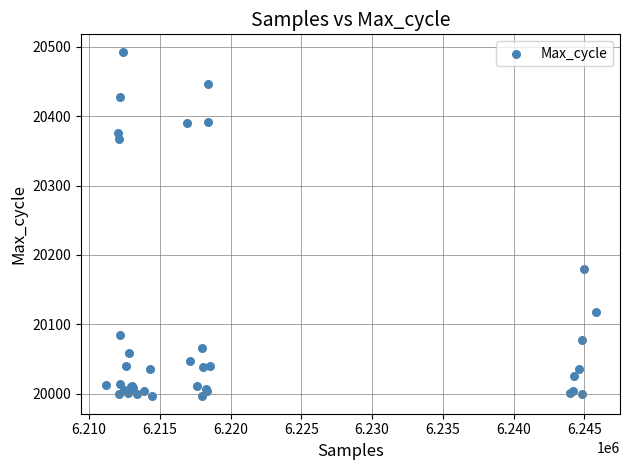

What Y value in the scatter plot is closest to 20244?

20179